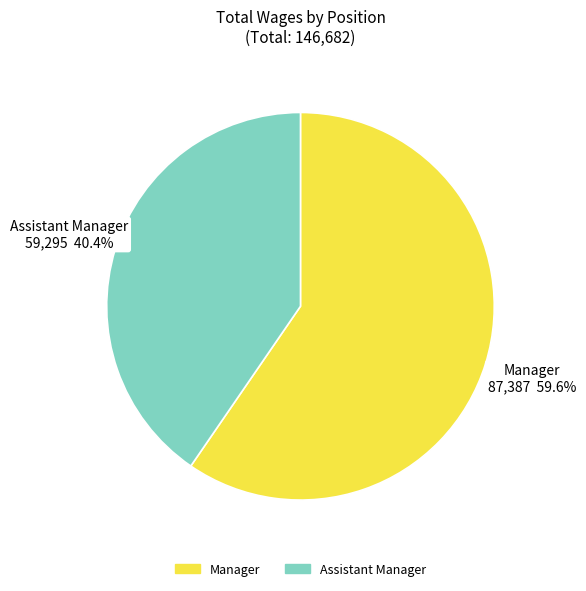

Approximately how many times larger is the value at Assistant Manager compared to Manager?

0.7